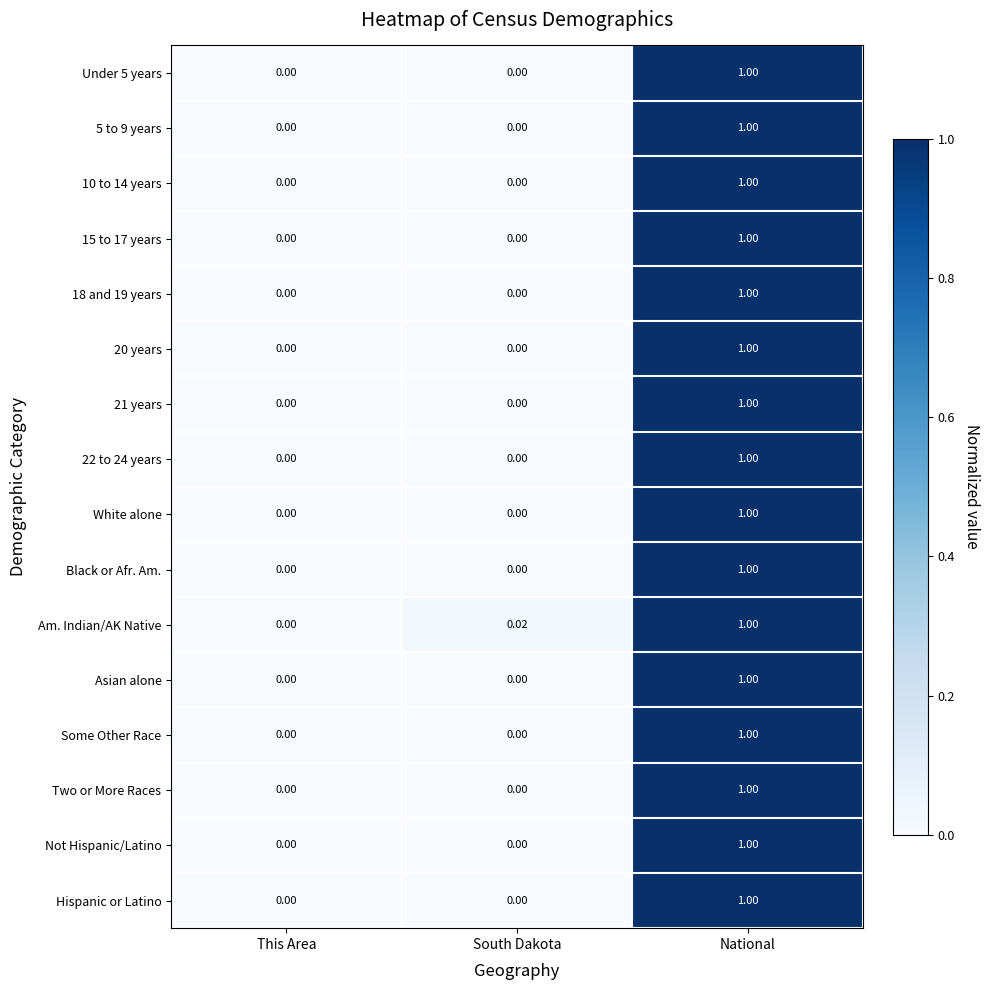

Is the value of Not Hispanic/Latino at National greater than the value of Black or Afr. Am. at South Dakota?

Yes